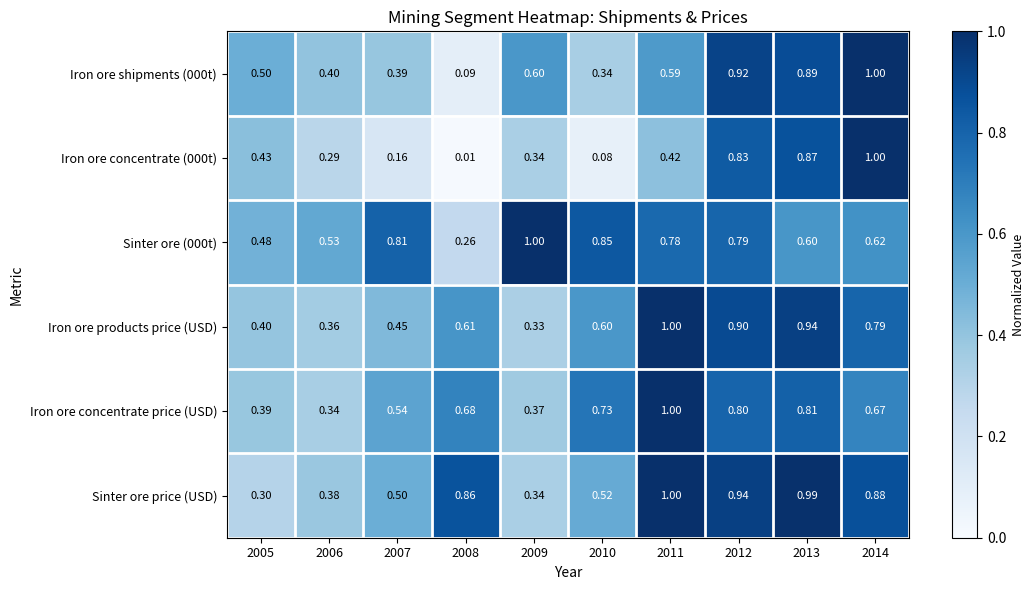

What is the difference between the highest and lowest values at 2011?

0.6